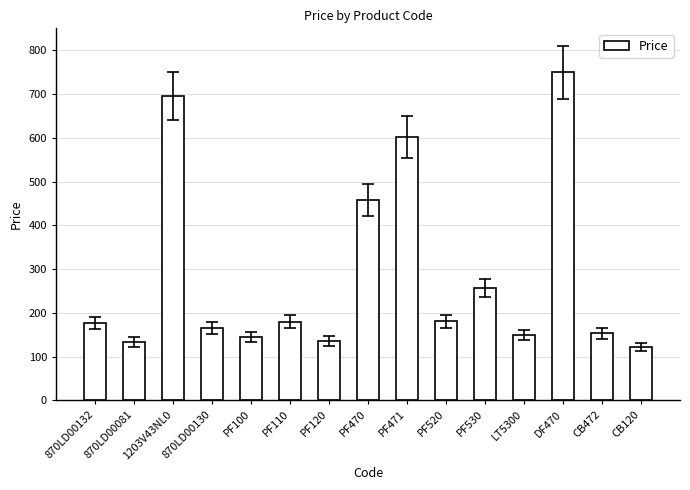

Which has a higher value, PF110 or PF471?

PF471